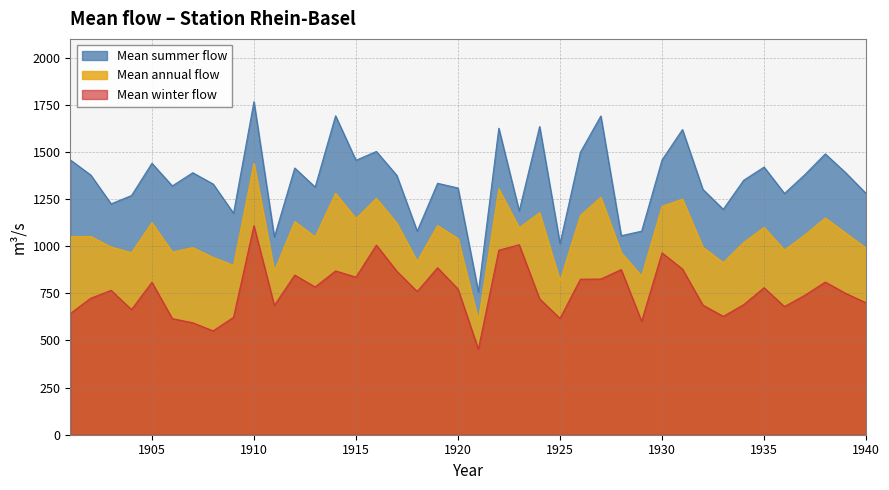

What is the lowest value of the Mean summer flow series?

758